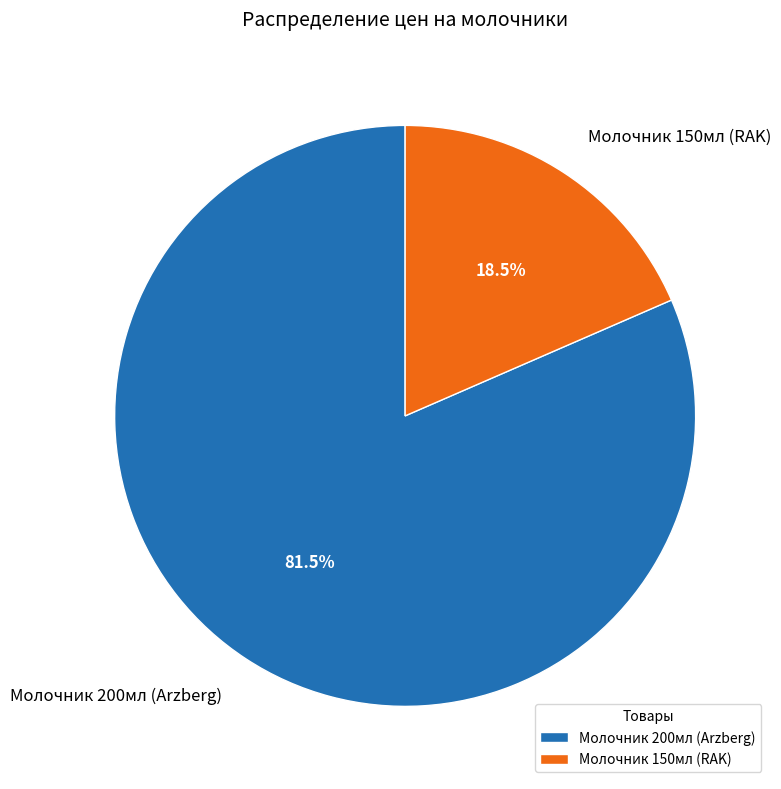

What is the smallest slice in the pie chart?

Молочник 150мл (RAK)